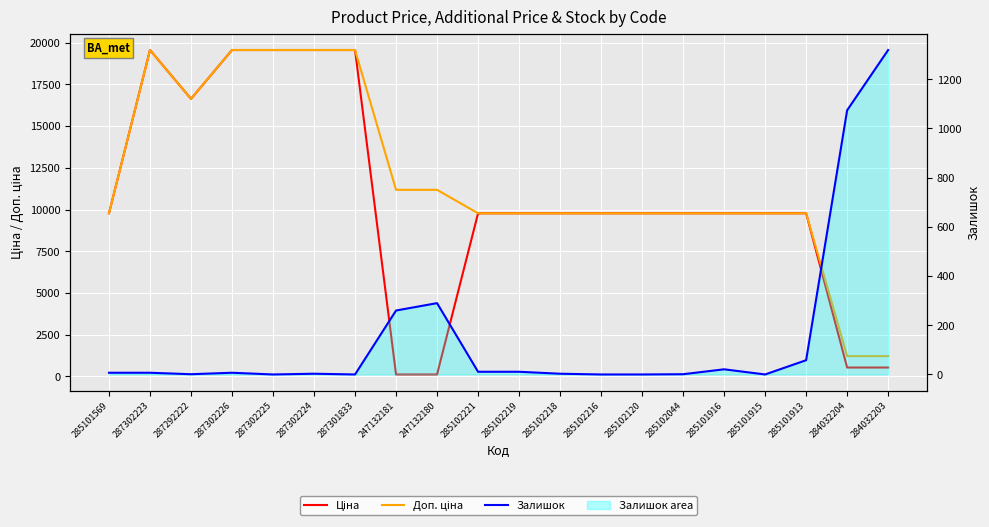

True or false: Доп. ціна has more than 1 points higher than both neighbors.

False